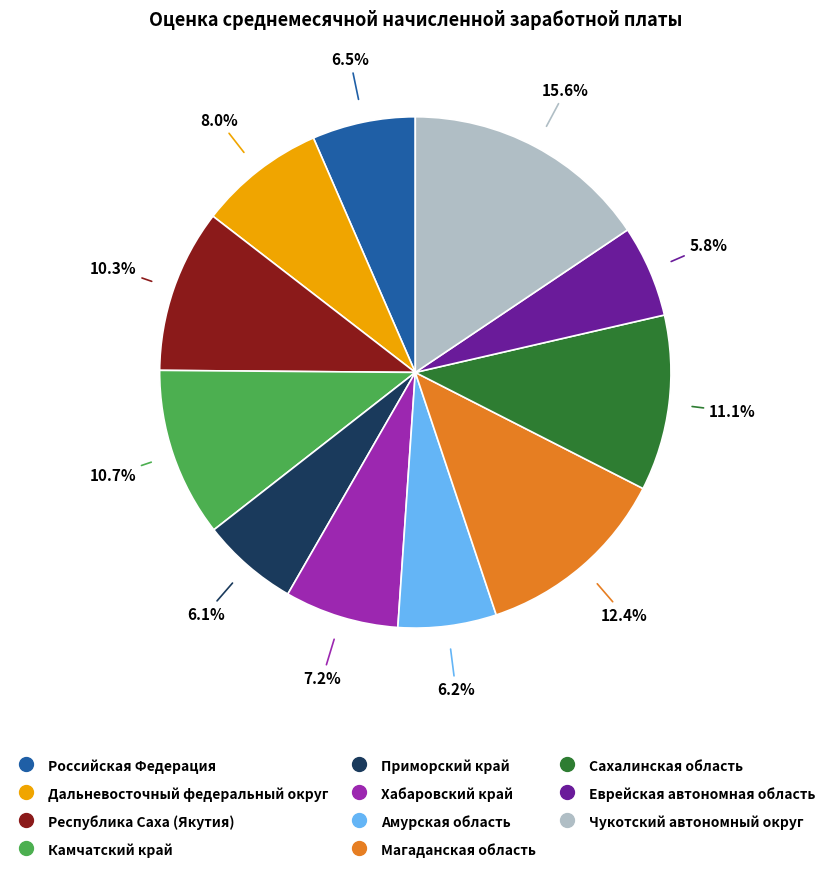

Does any single category account for the majority?

No